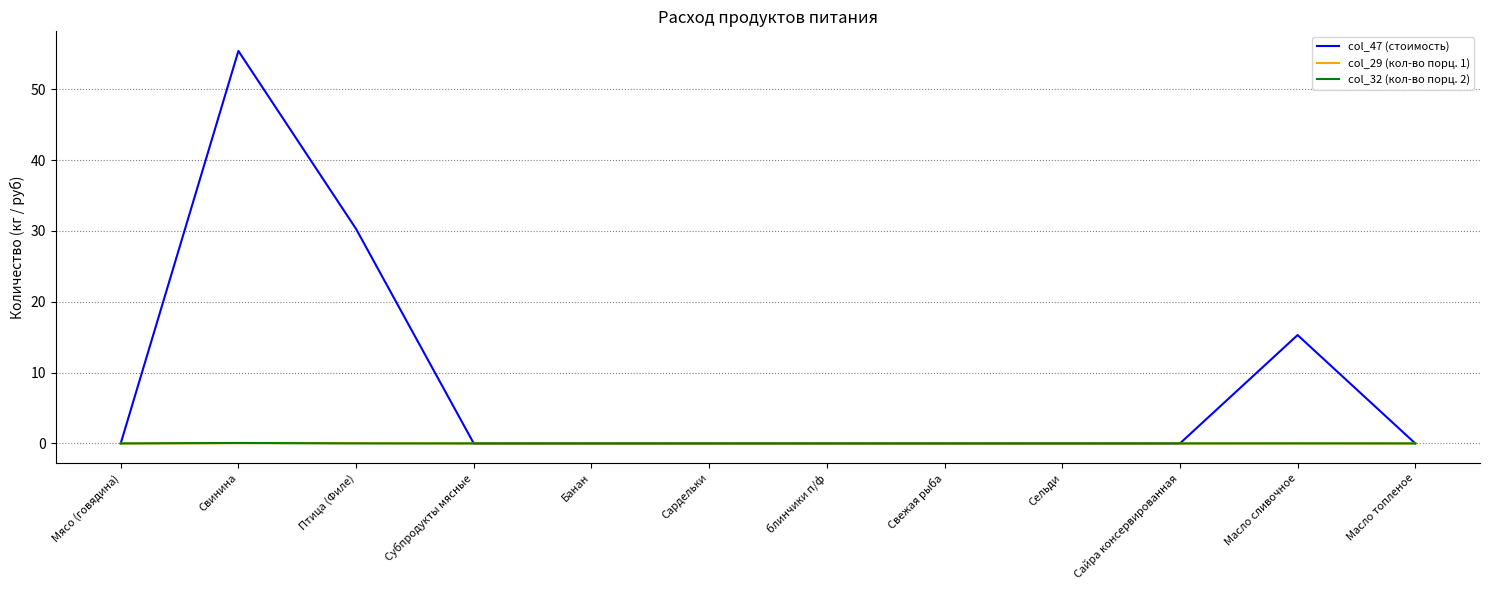

Which series has the widest spread of values?

col_47 (стоимость)